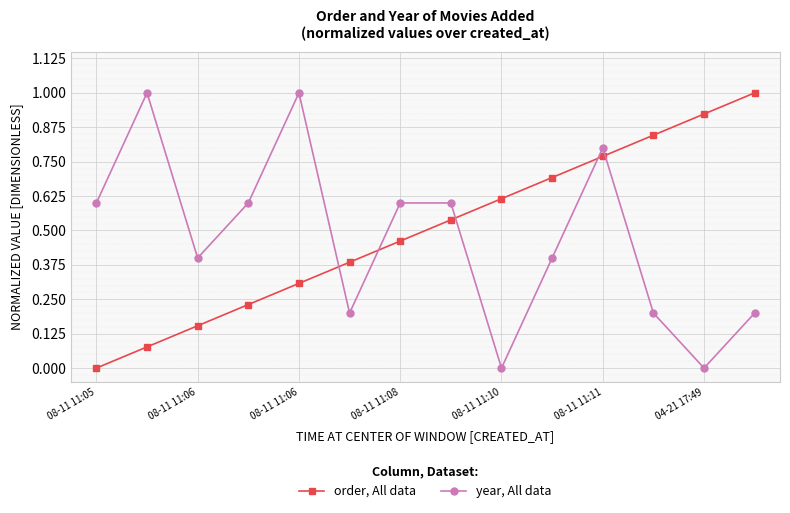

Which series ends up on top after the final intersection of order, All data and year, All data?

order, All data